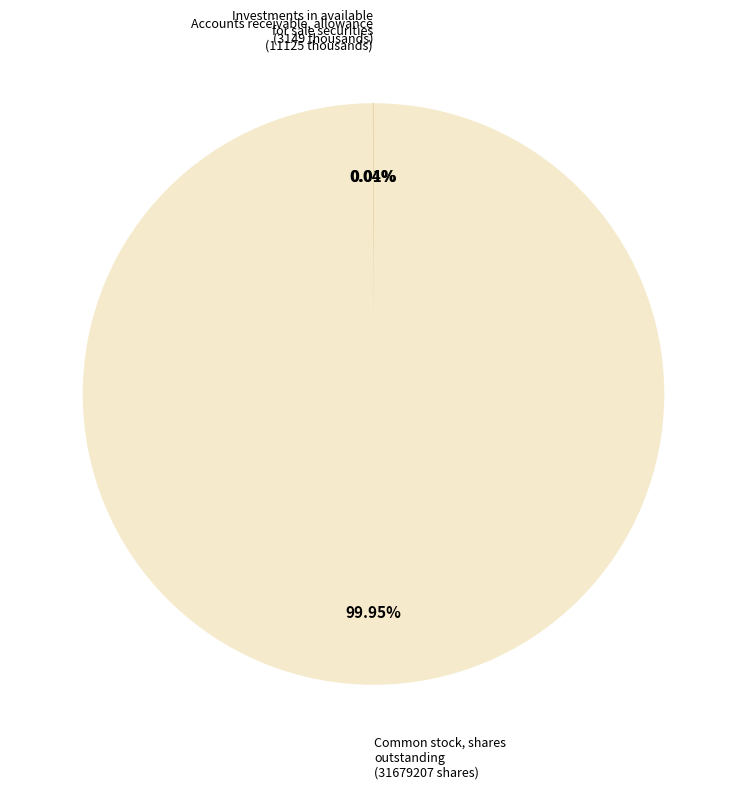

Is there any slice that represents more than half of the pie?

Yes